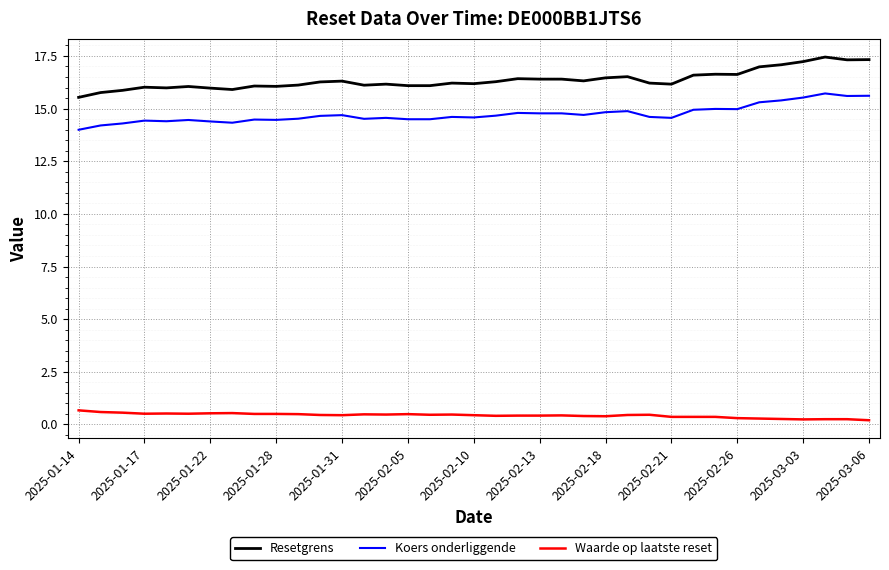

Which series has the largest range (max minus min)?

Resetgrens